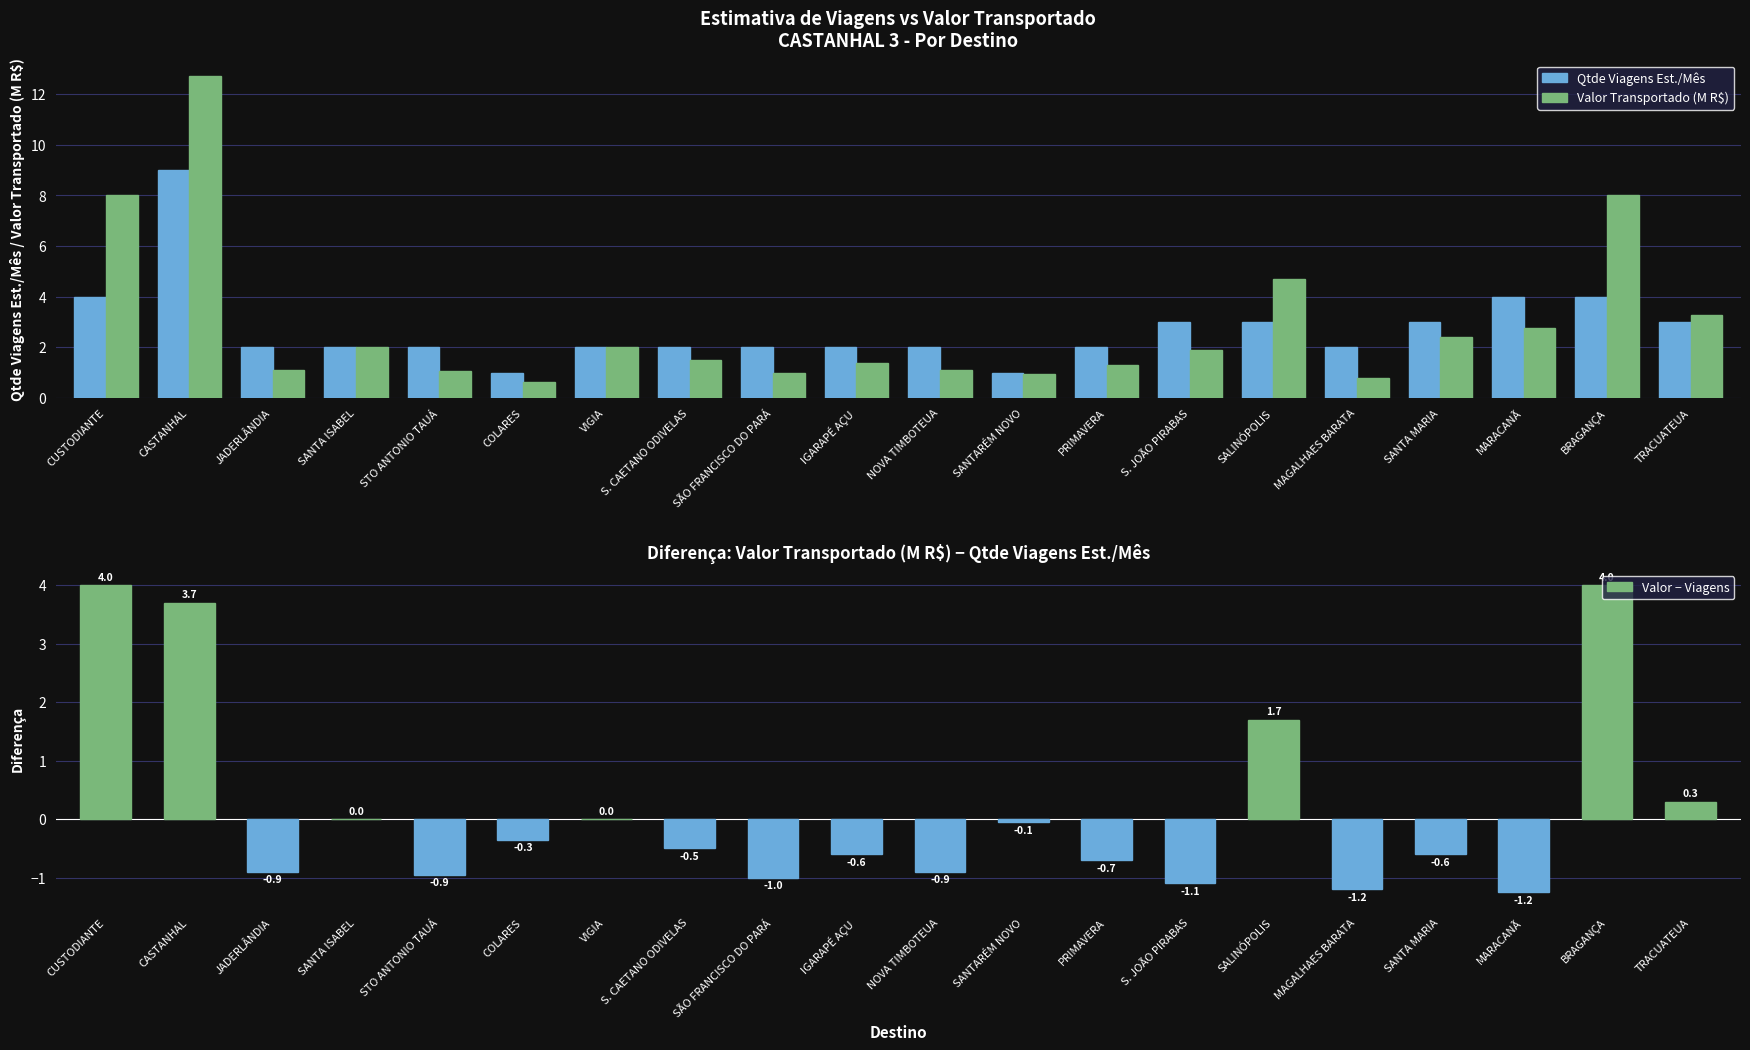

Between SÃO FRANCISCO DO PARÁ and MARACANÃ, which is larger?

MARACANÃ